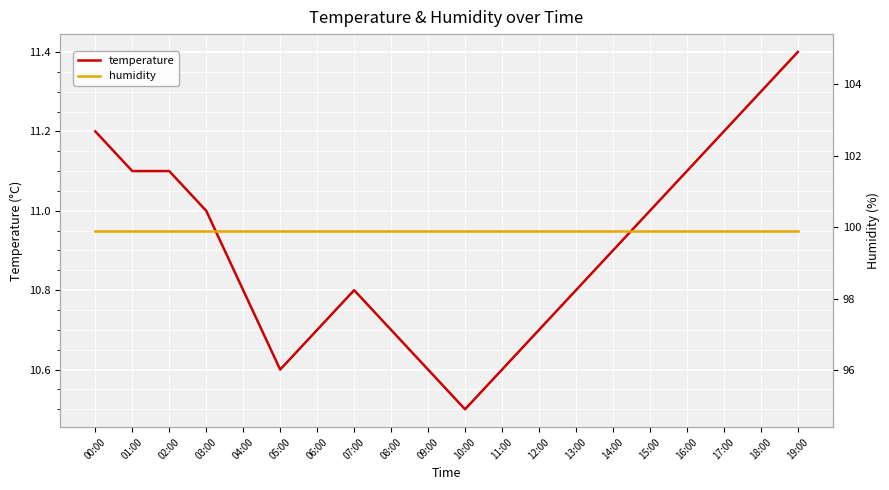

Is it true that humidity equals 48.6 at 07:00?

False